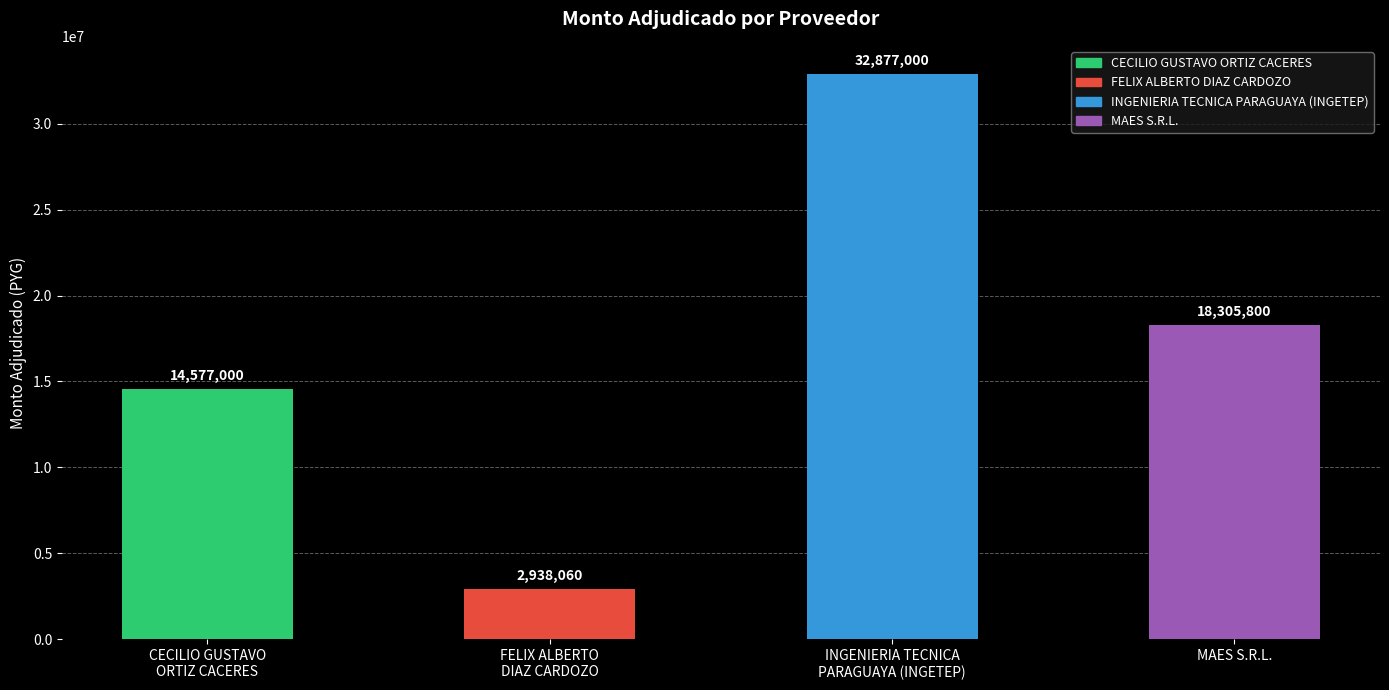

List the labels in order of value, largest first.

INGENIERIA TECNICA
PARAGUAYA (INGETEP), MAES S.R.L., CECILIO GUSTAVO
ORTIZ CACERES, FELIX ALBERTO
DIAZ CARDOZO